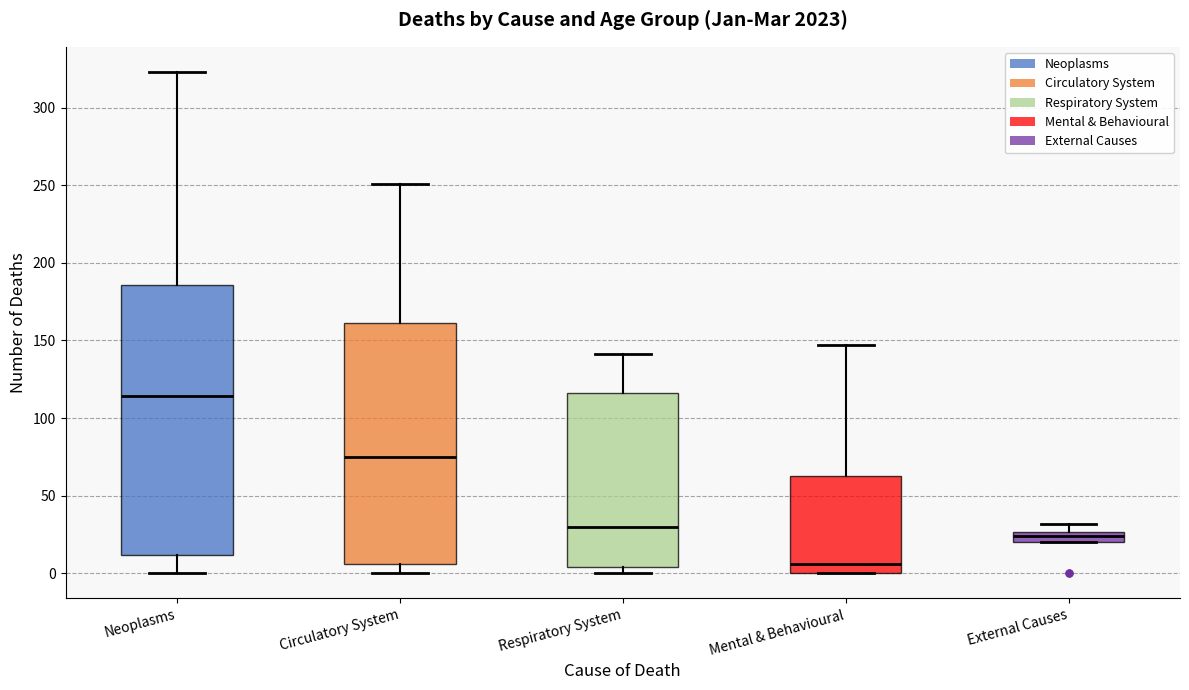

Which box's median line is the lowest?

Mental & Behavioural